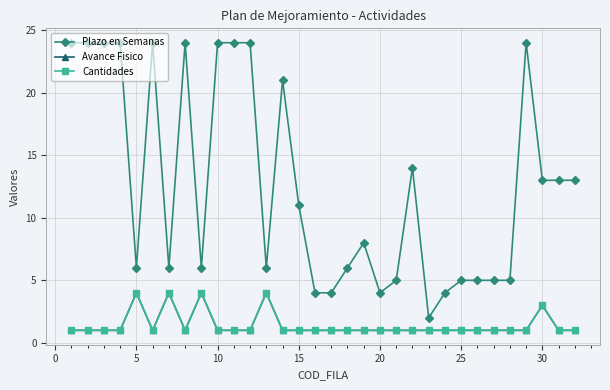

At how many categories does at least one series exceed 16?

11